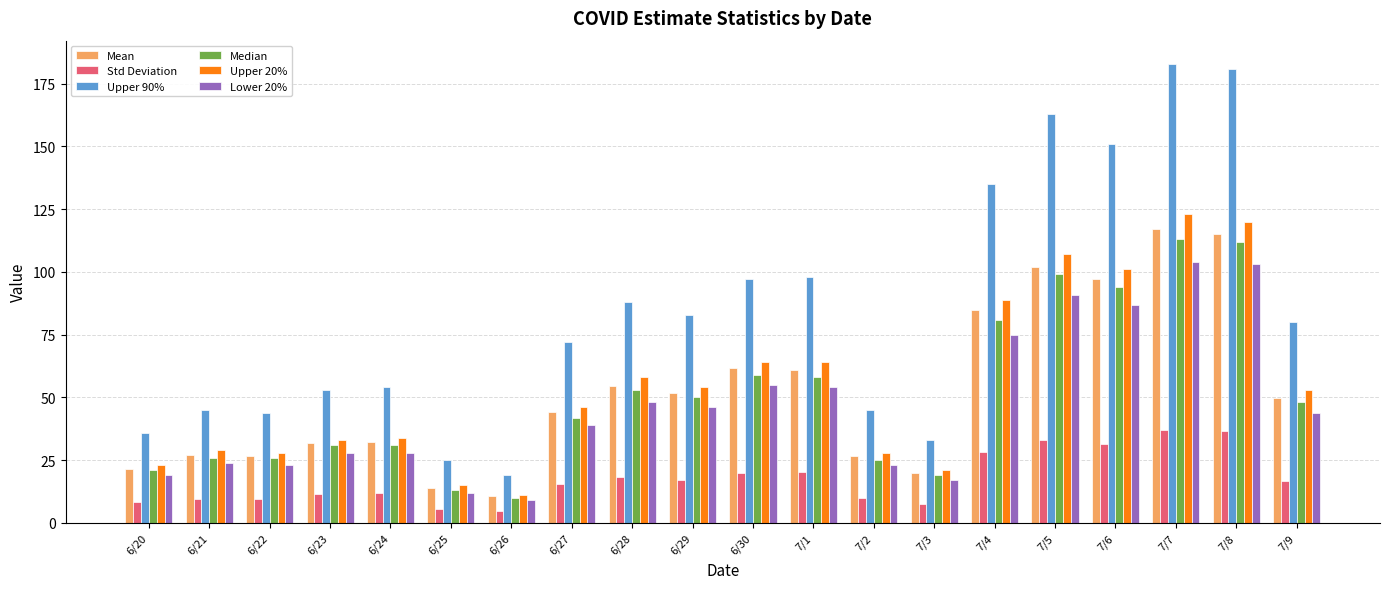

Which category has the highest value across all series?

7/7